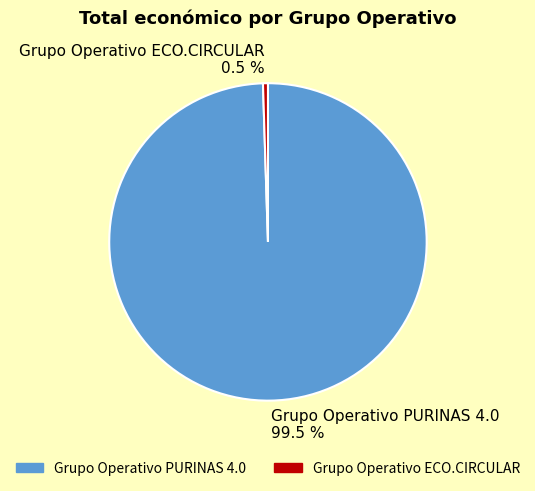

How many slices are in this pie chart?

2